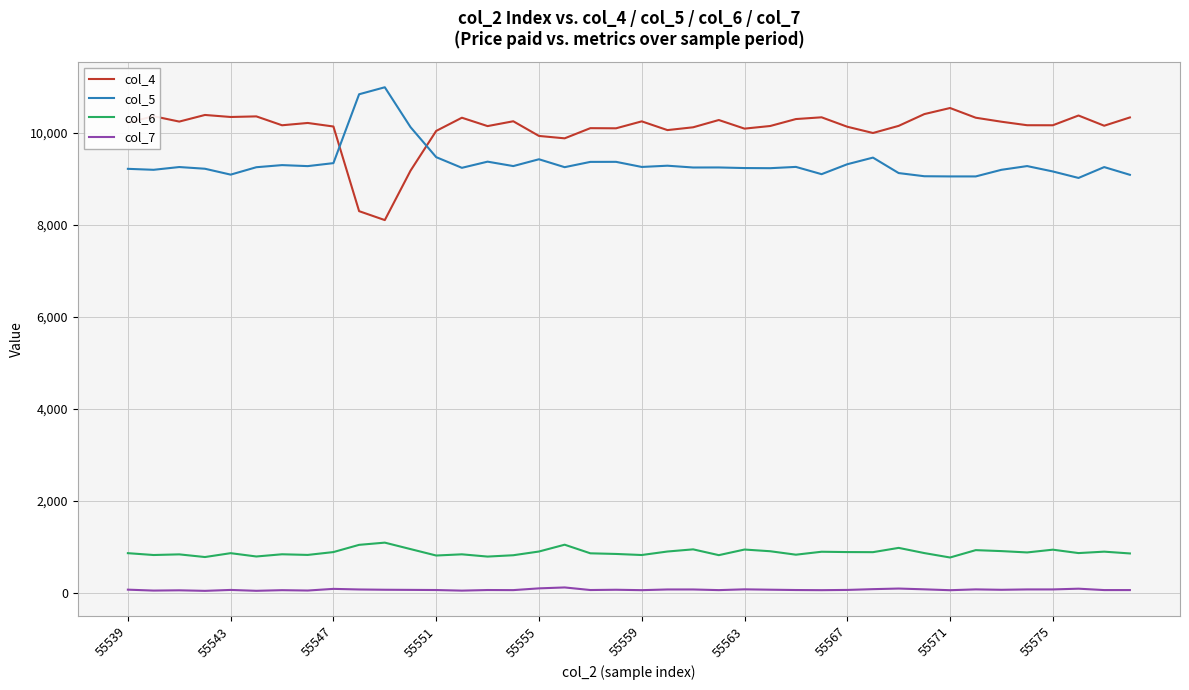

How many values in the col_5 series are below 9250?

20